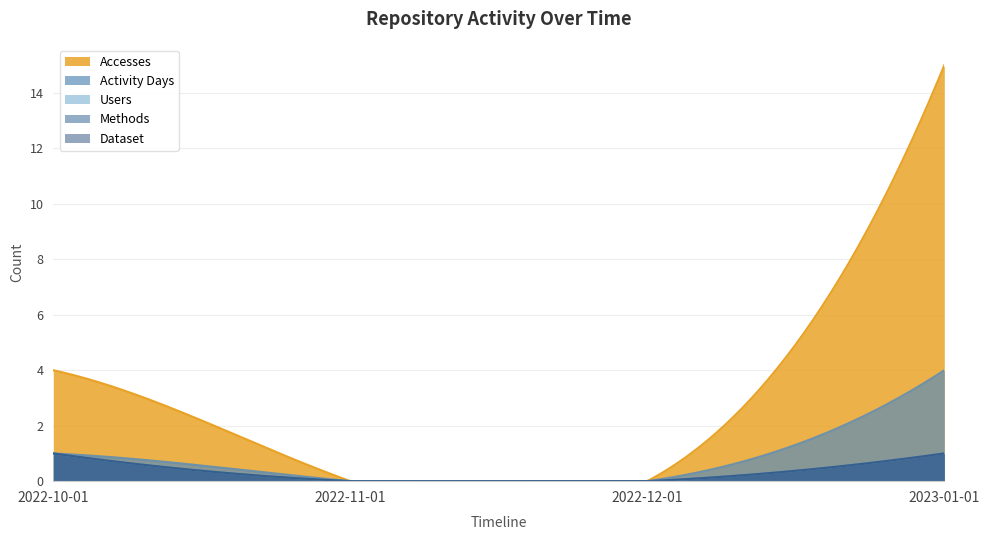

Reading right to left, extract all data points from this chart.

Accesses: 15	0	0	4
Activity Days: 4	0	0	1
Users: 1	0	0	1
Methods: 1	0	0	1
Dataset: 1	0	0	1